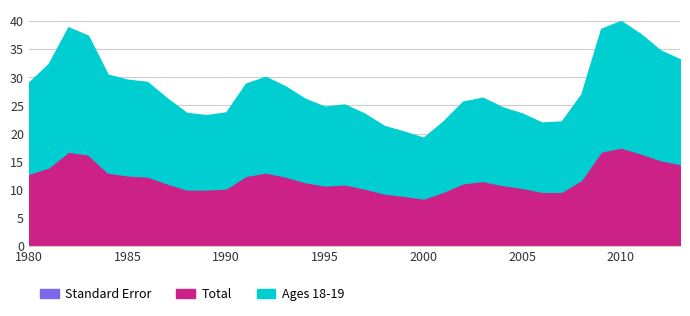

Count the number of categories in the chart.

34